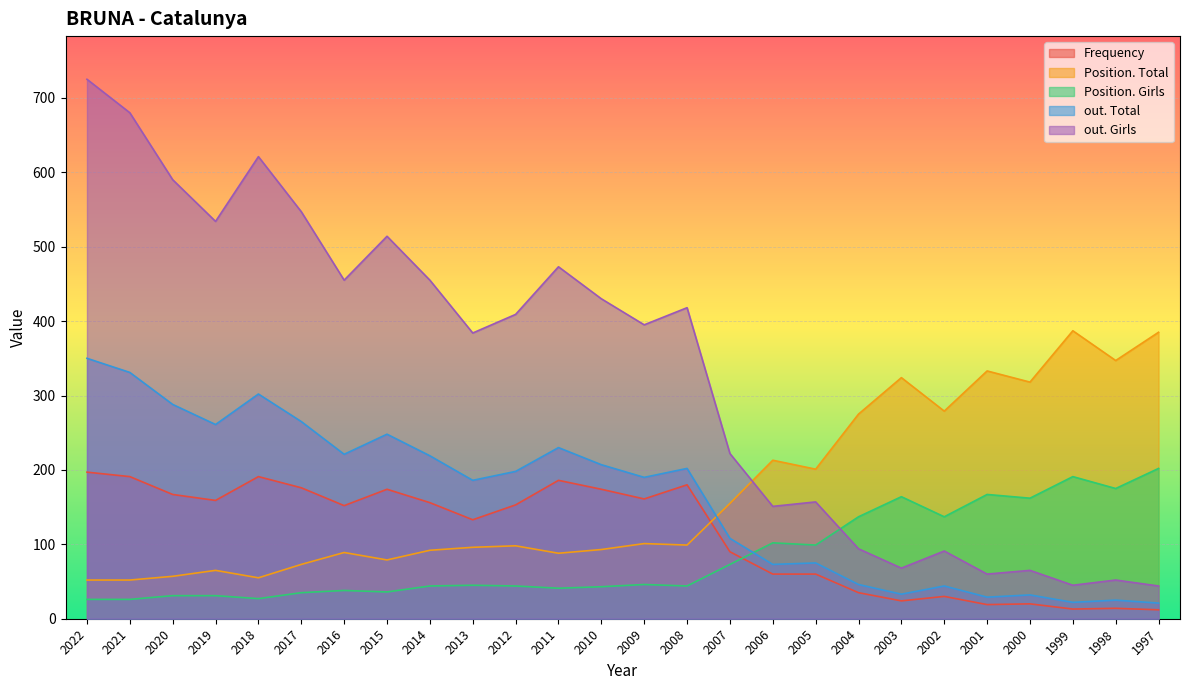

Is the value of Position. Total at 2014 greater than the value of out. Total at 2007?

No